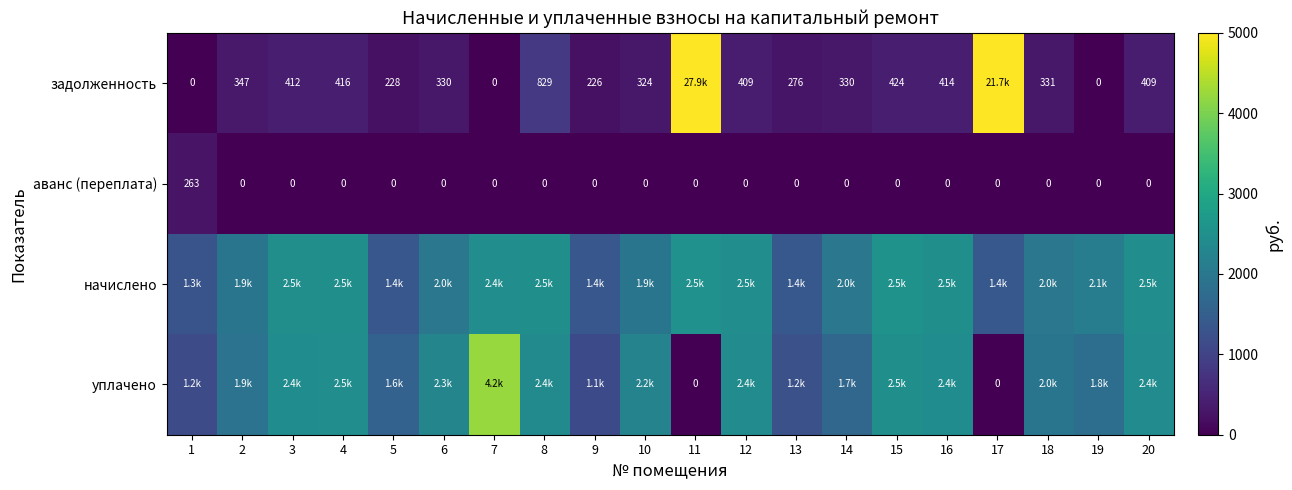

List the series in order of their peak value, highest first.

задолженность, уплачено, начислено, аванс (переплата)